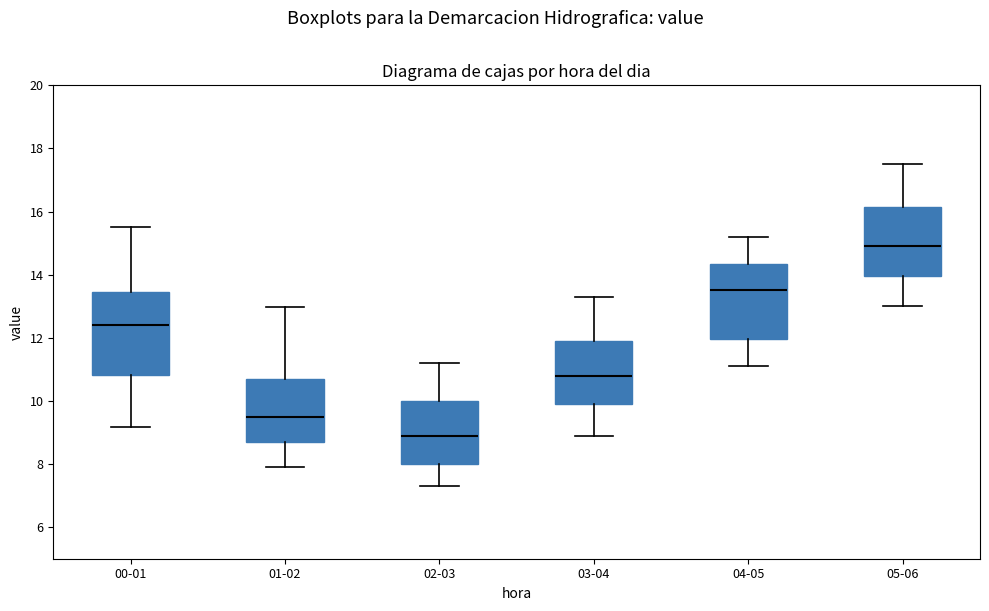

Where does the upper whisker of the box for 05-06 end on the y-axis? The values are not printed on the chart, so give them approximately, as read against the axis.

17.6